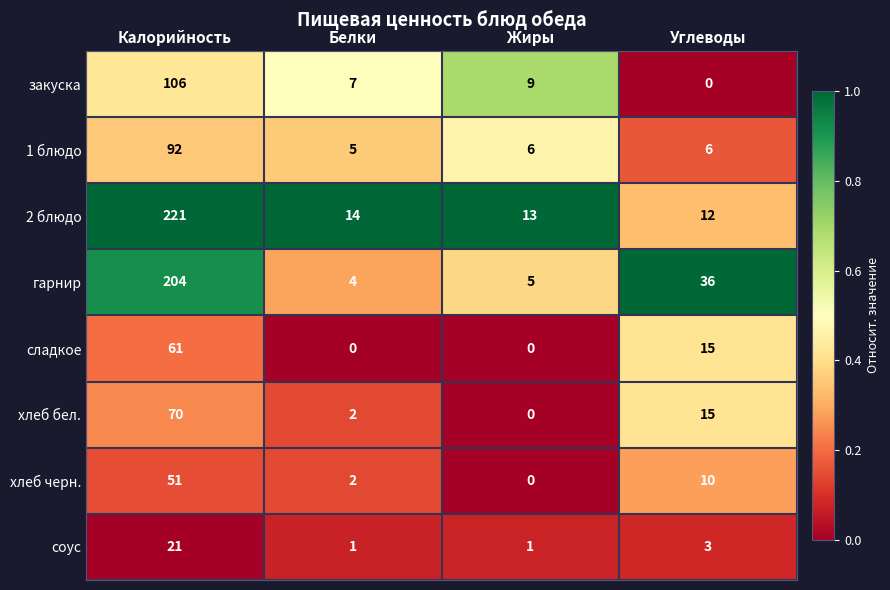

What is the difference between the maximum and second lowest values in the 1 блюдо series?

86